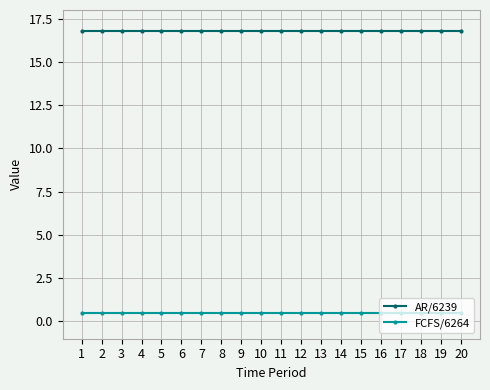

What is the highest value of the FCFS/6264 series?

0.5